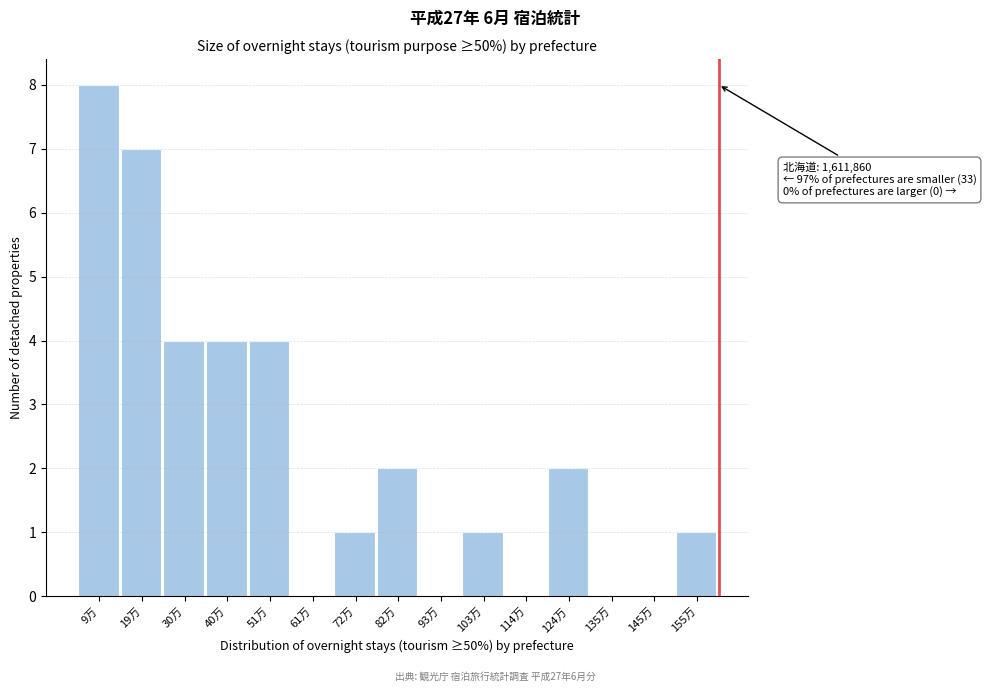

Reading left to right, extract all data points from this chart.

9万=8	19万=7	30万=4	40万=4	51万=4	61万=0	72万=1	82万=2	93万=0	103万=1	114万=0	124万=2	135万=0	145万=0	155万=1